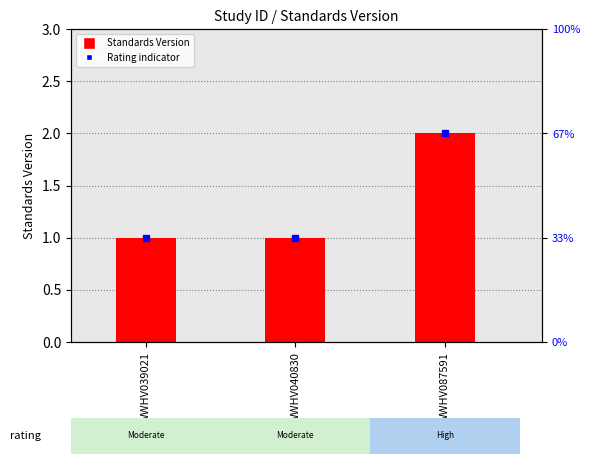

What is the difference between the maximum and minimum values?

1